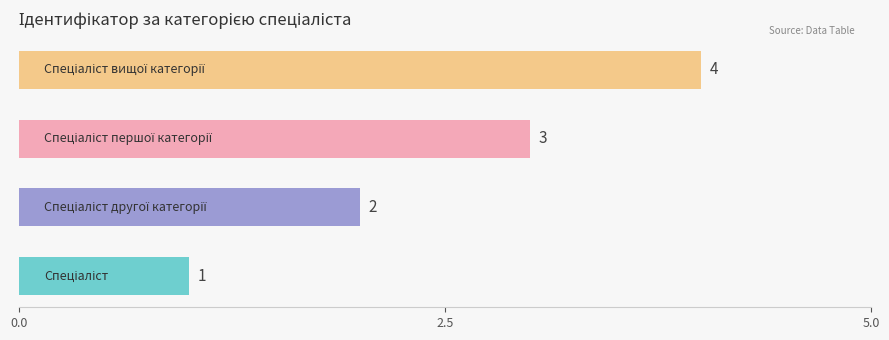

What is the greatest value displayed?

4